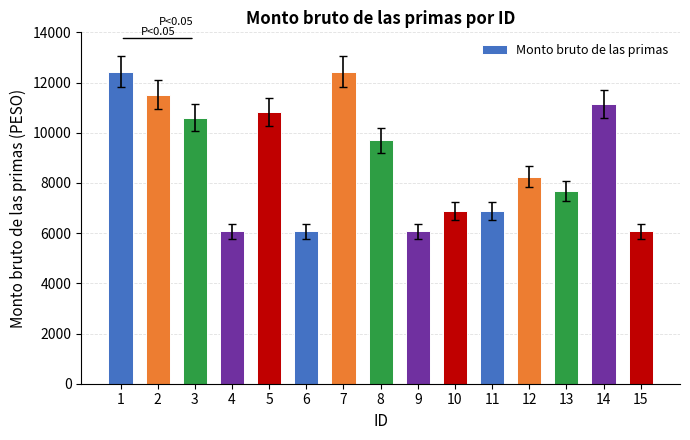

What is the value of the 6th bar from the left?

6072.8